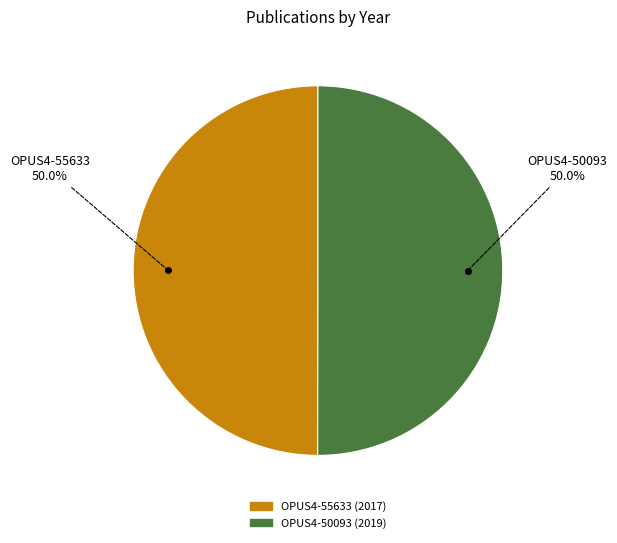

What is the total percentage of OPUS4-55633 and OPUS4-50093?

100.0%